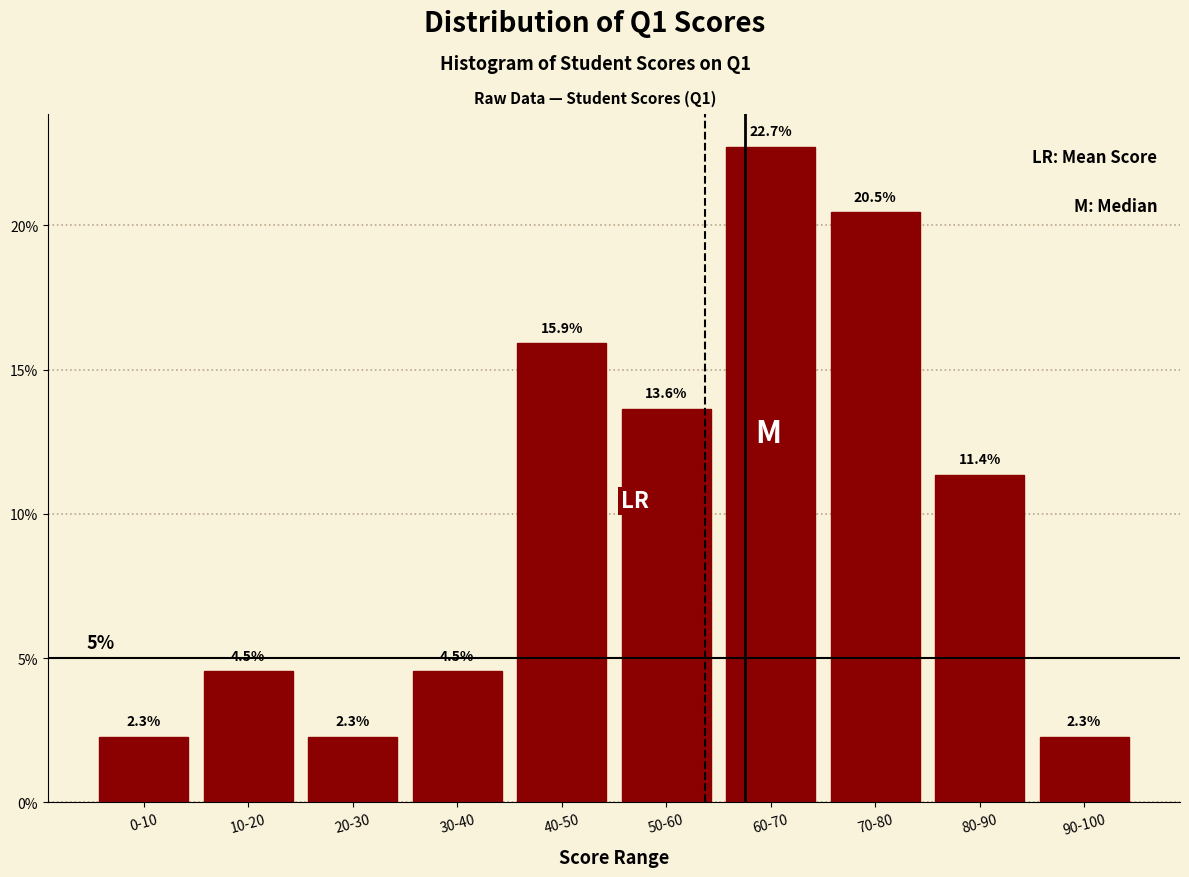

Reading left to right, what are all the values shown in this chart?

0-10=2.3	10-20=4.5	20-30=2.3	30-40=4.5	40-50=15.9	50-60=13.6	60-70=22.7	70-80=20.5	80-90=11.4	90-100=2.3